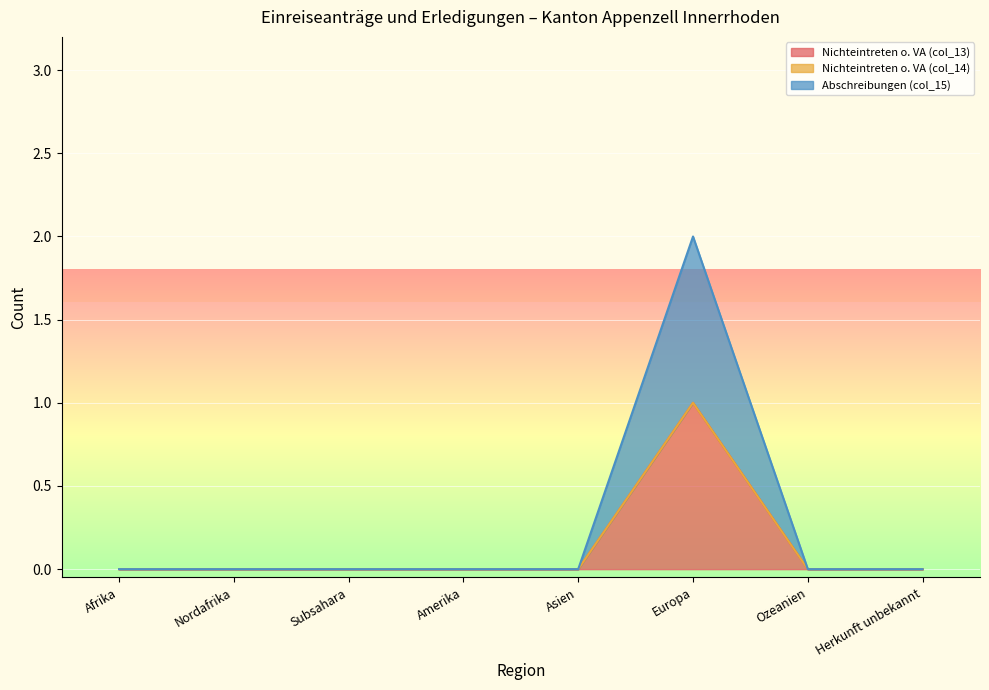

Which has a higher value, Amerika or Subsahara?

Amerika